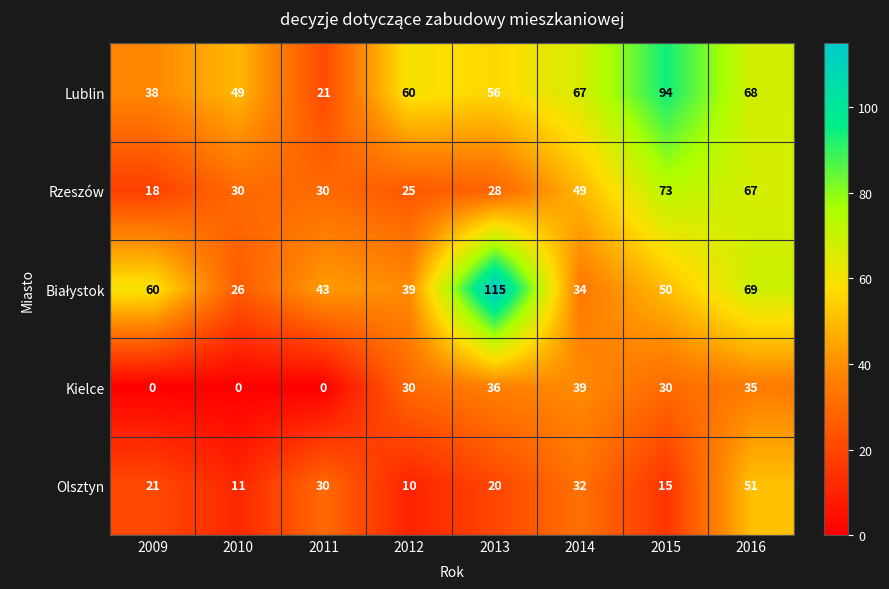

How many data points does each series have?

8